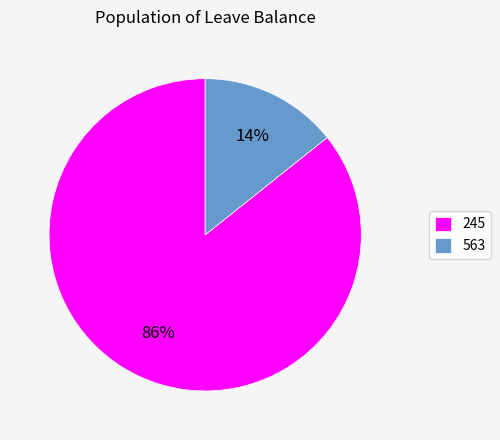

True or false: 563 accounts for 27% of the total.

False